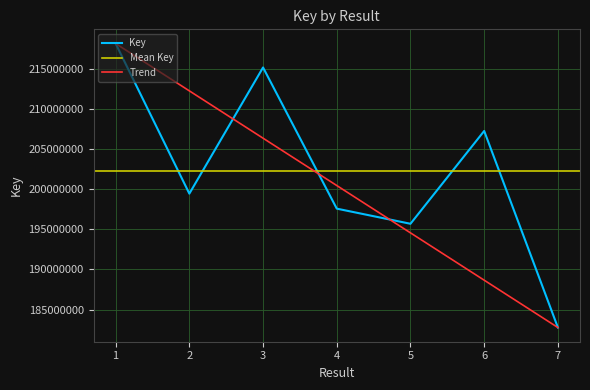

What is the average value?

202302960